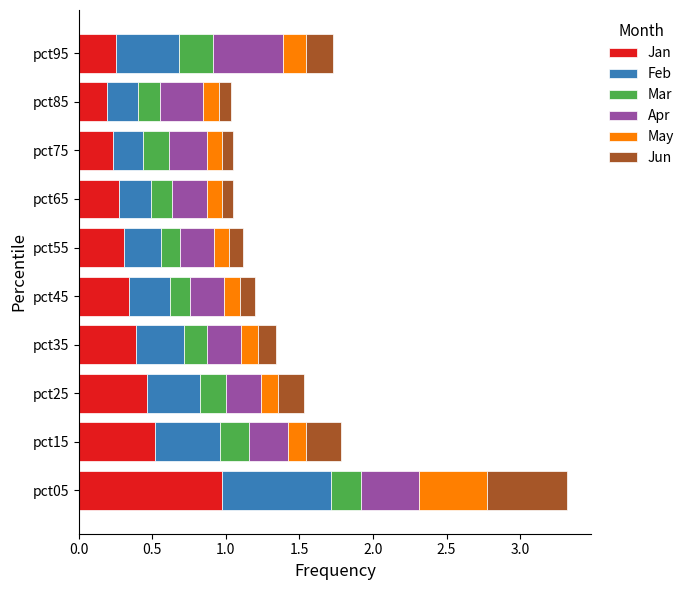

What is the sum of the Jan values at pct75 and pct15?

0.8